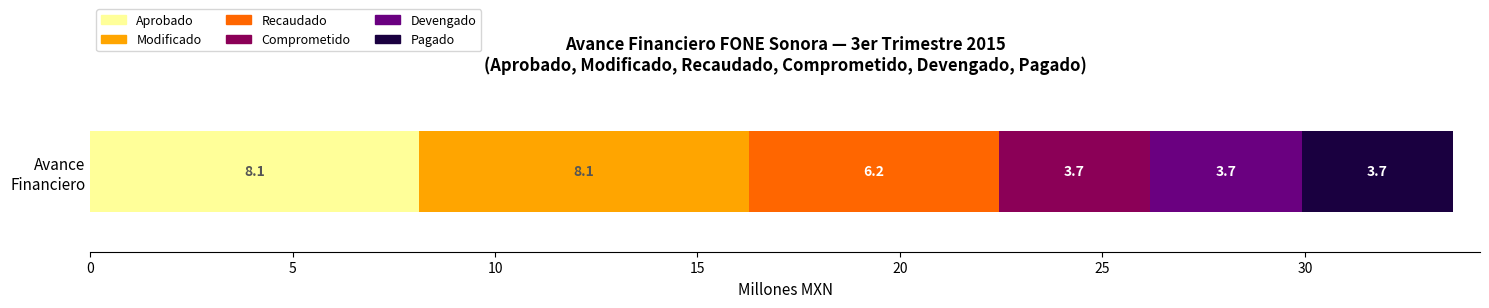

What is the highest value of the Aprobado series?

8.1